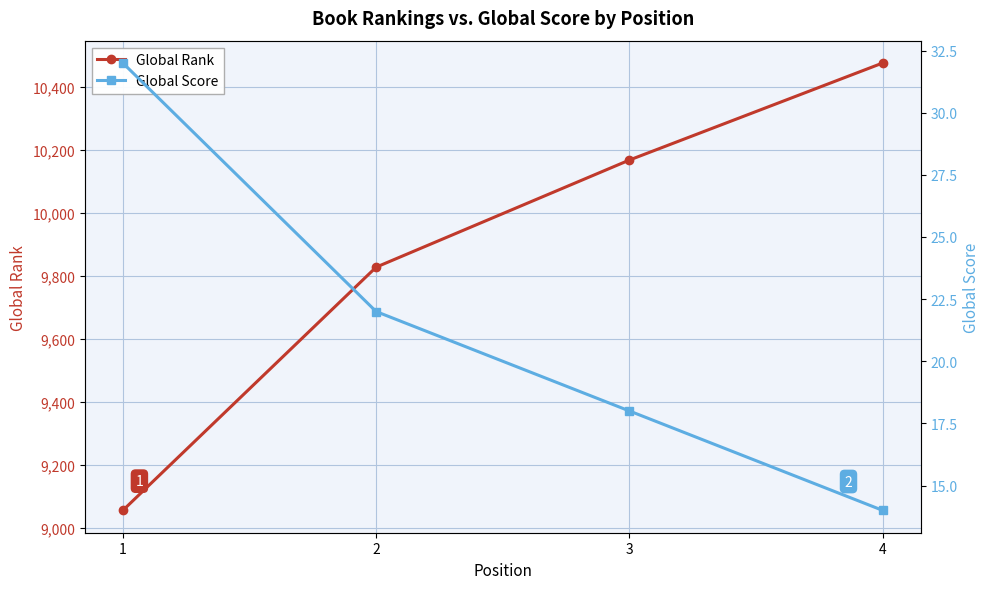

Reading right to left, transcribe all the data shown in this chart.

Global Rank: 10476	10168	9828	9056
Global Score: 14	18	22	32